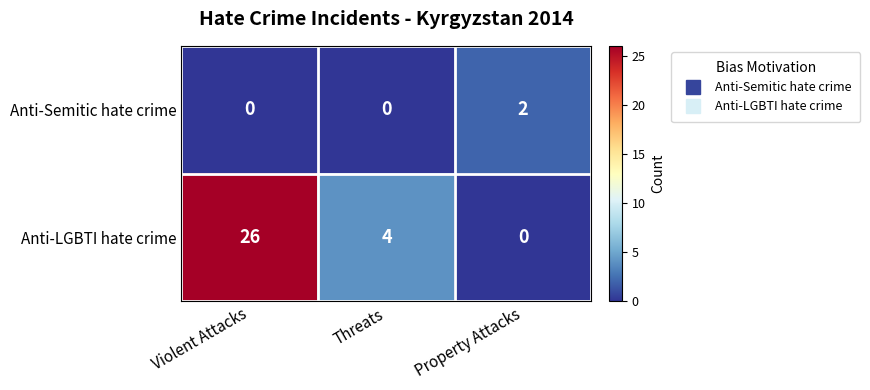

At which category is the sum across all series the highest?

Violent Attacks